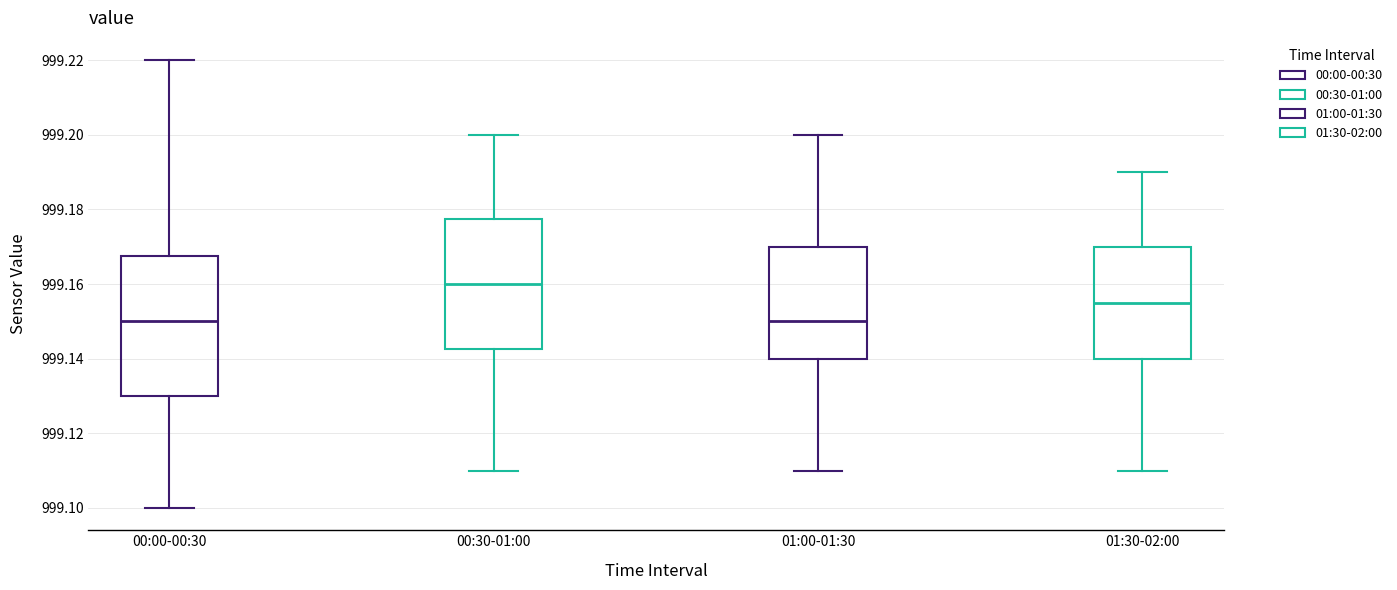

Reading left to right, read every box against the y-axis: the position of its median line, the range the box covers, and the ends of its whiskers. The values are not printed on the chart, so give them approximately, as read against the axis.

00:00-00:30: median 999.150, box 999.130 to 999.168, whiskers 999.100 to 999.220
00:30-01:00: median 999.160, box 999.142 to 999.178, whiskers 999.110 to 999.200
01:00-01:30: median 999.150, box 999.140 to 999.170, whiskers 999.110 to 999.200
01:30-02:00: median 999.156, box 999.140 to 999.170, whiskers 999.110 to 999.190